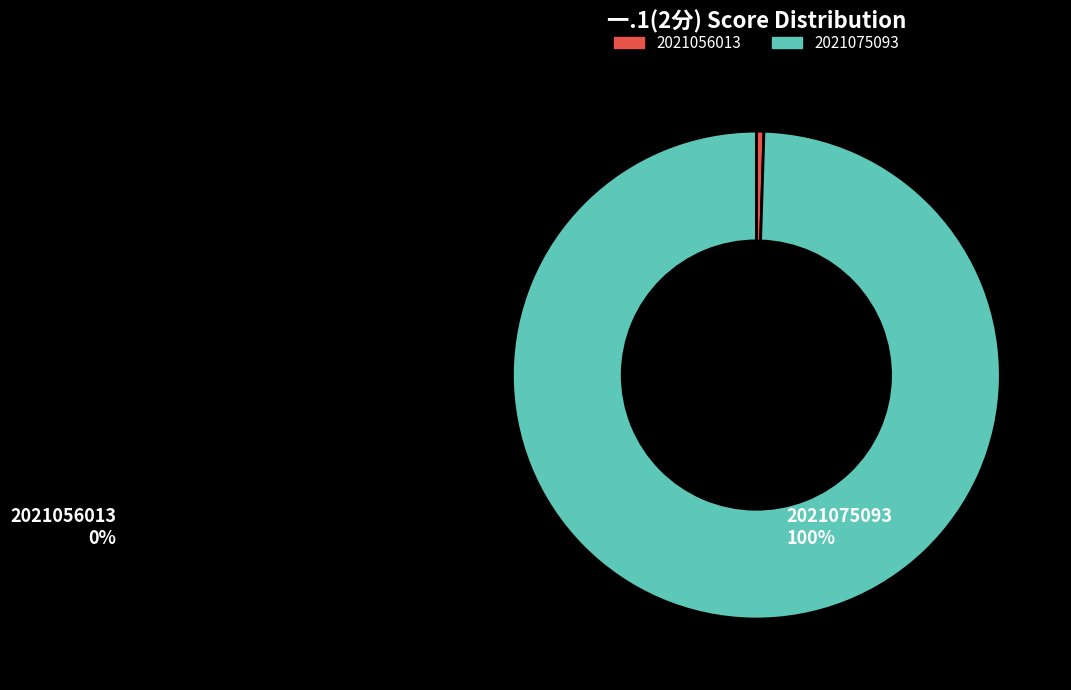

Rank the categories by value from lowest to highest.

2021056013, 2021075093